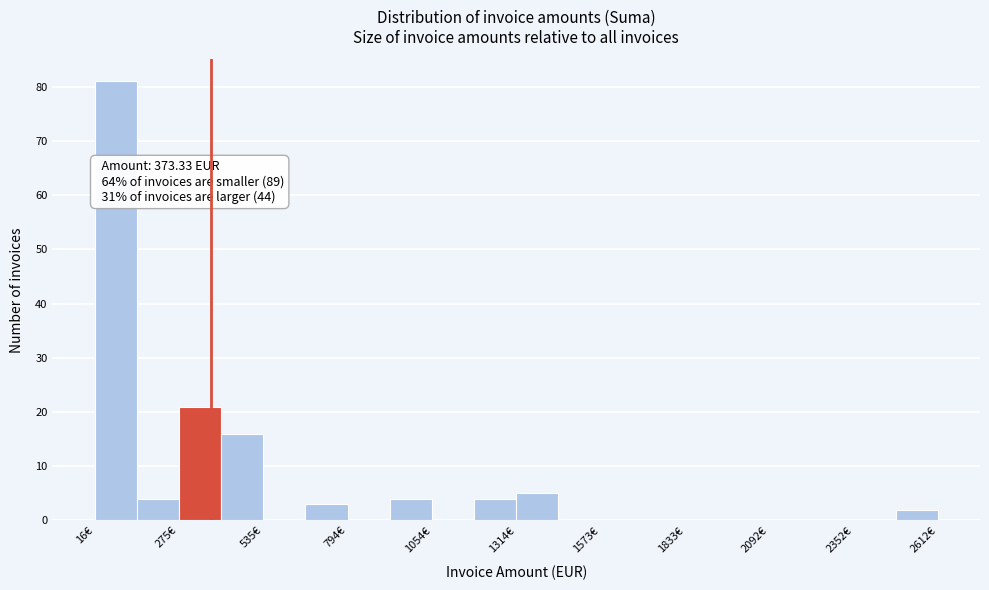

Read against the x-axis, roughly where is the centre of the tallest bar?

100